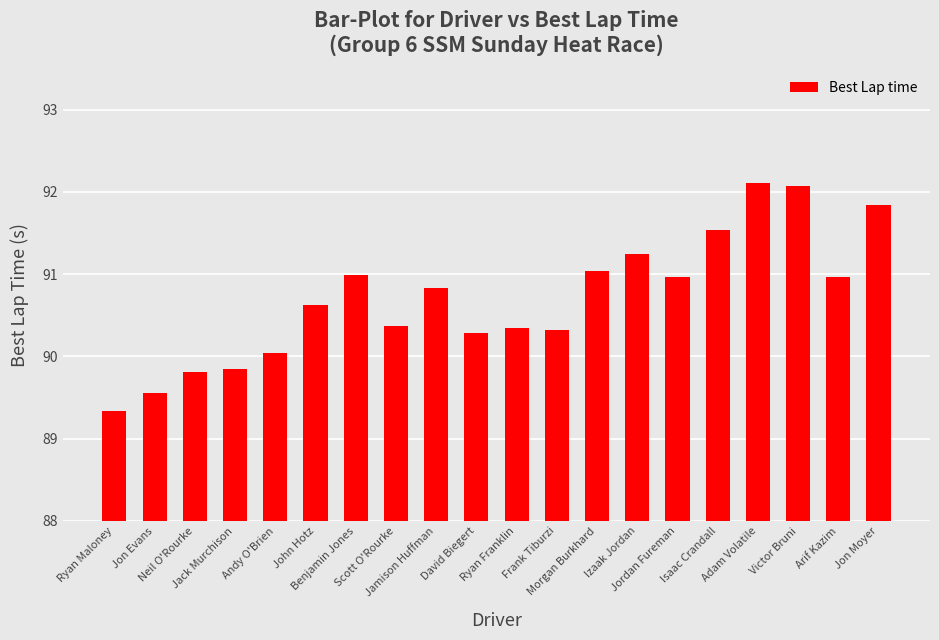

Read the value at Jon Evans.

89.5